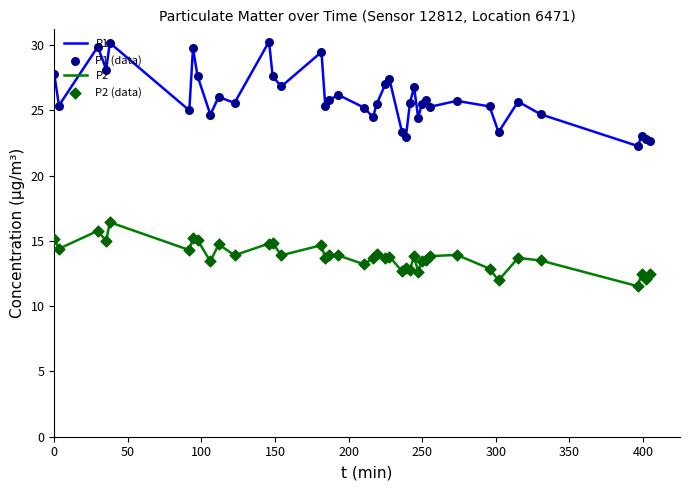

At how many categories does at least one series exceed 21?

40